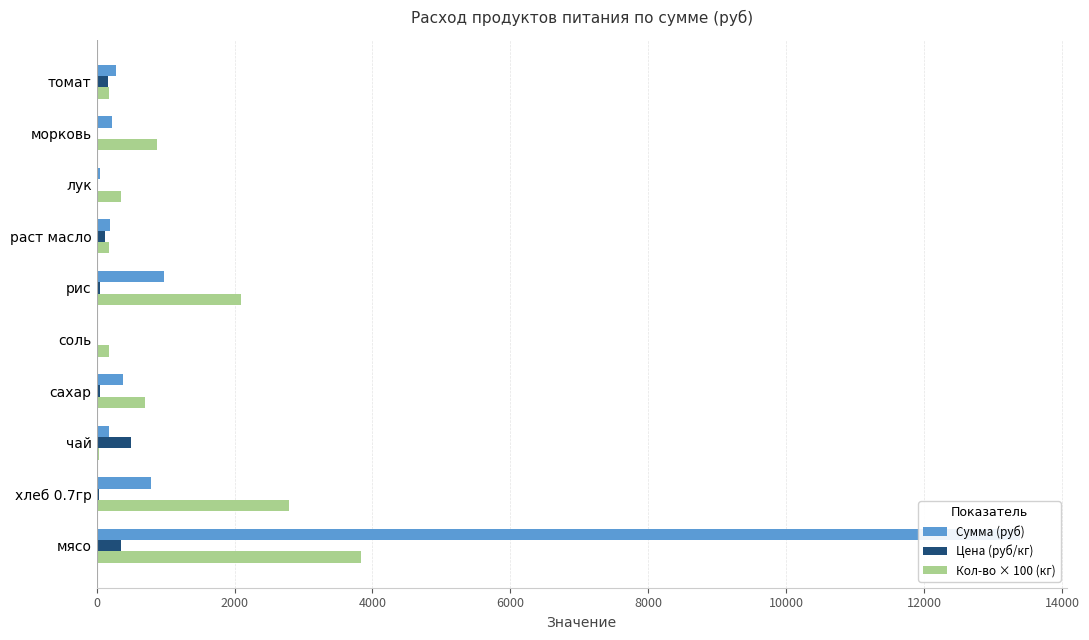

What position from the left is хлеб 0.7гр?

2